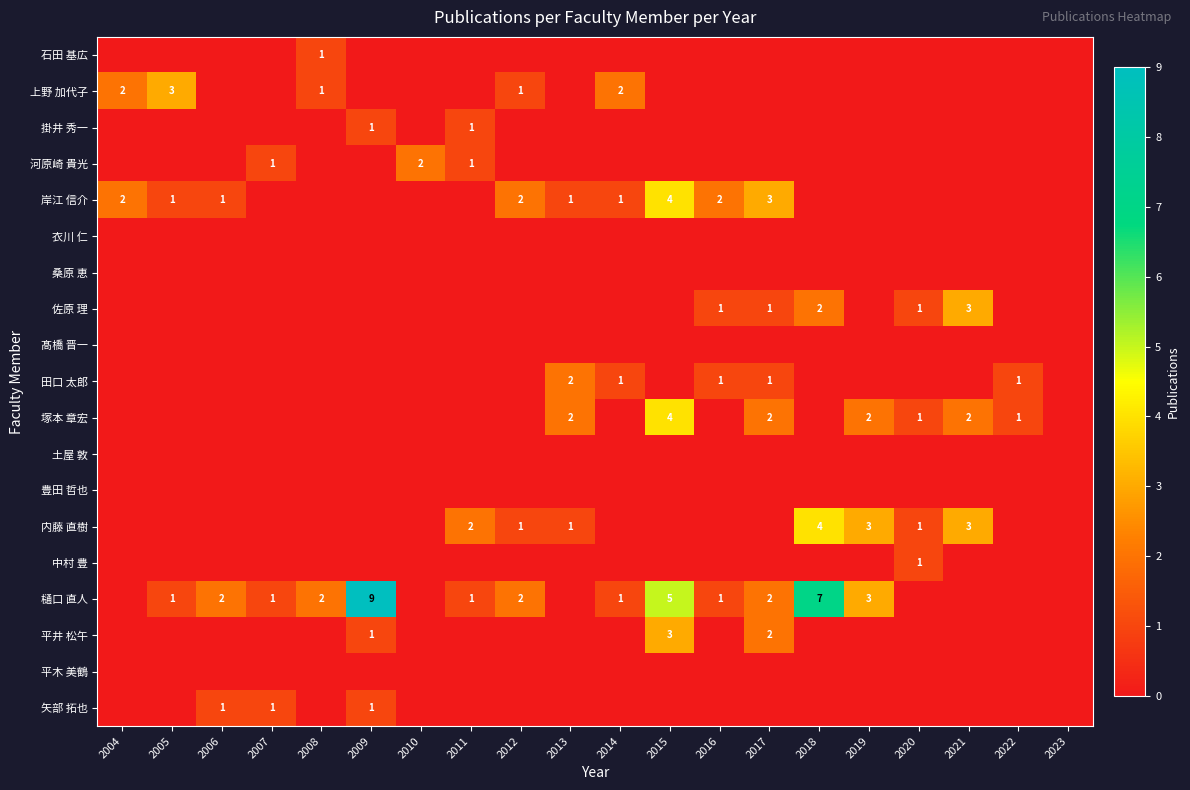

At which category is the sum across all series the highest?

2015